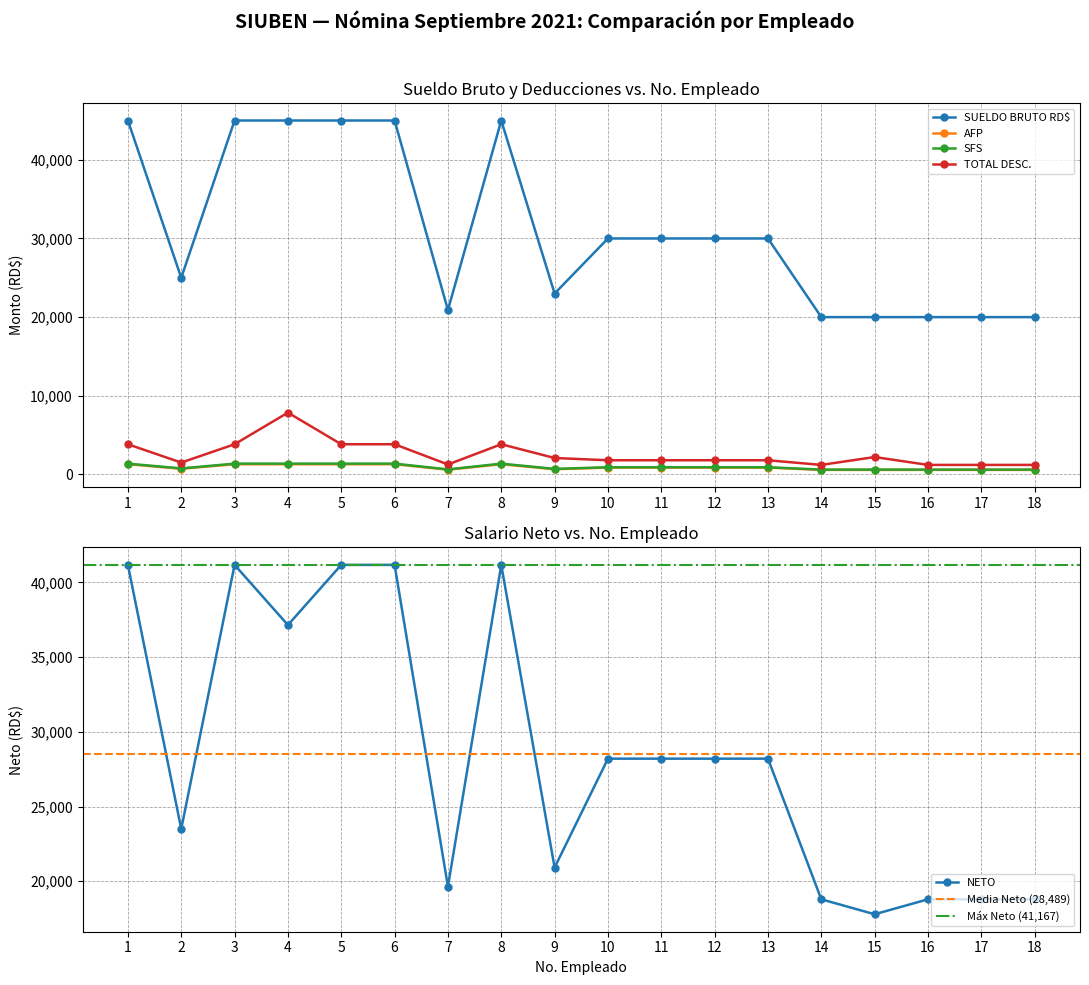

The NETO series shows 18793.0 at 17. True or false?

True